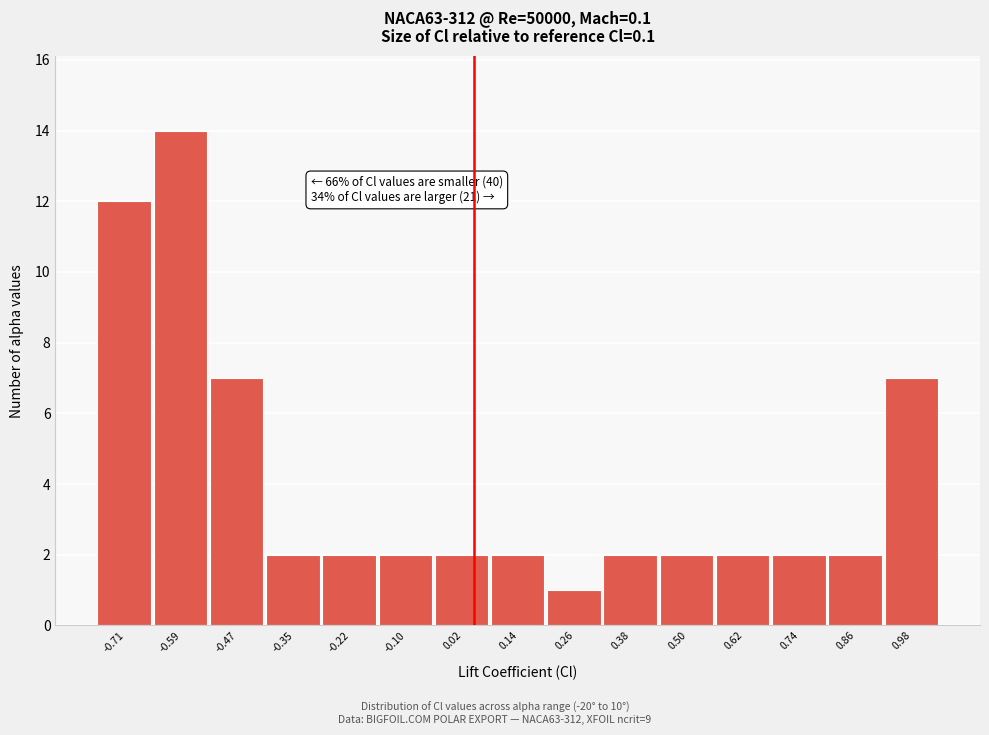

Reading left to right, transcribe all the data shown in this chart.

12	14	7	2	2	2	2	2	1	2	2	2	2	2	7